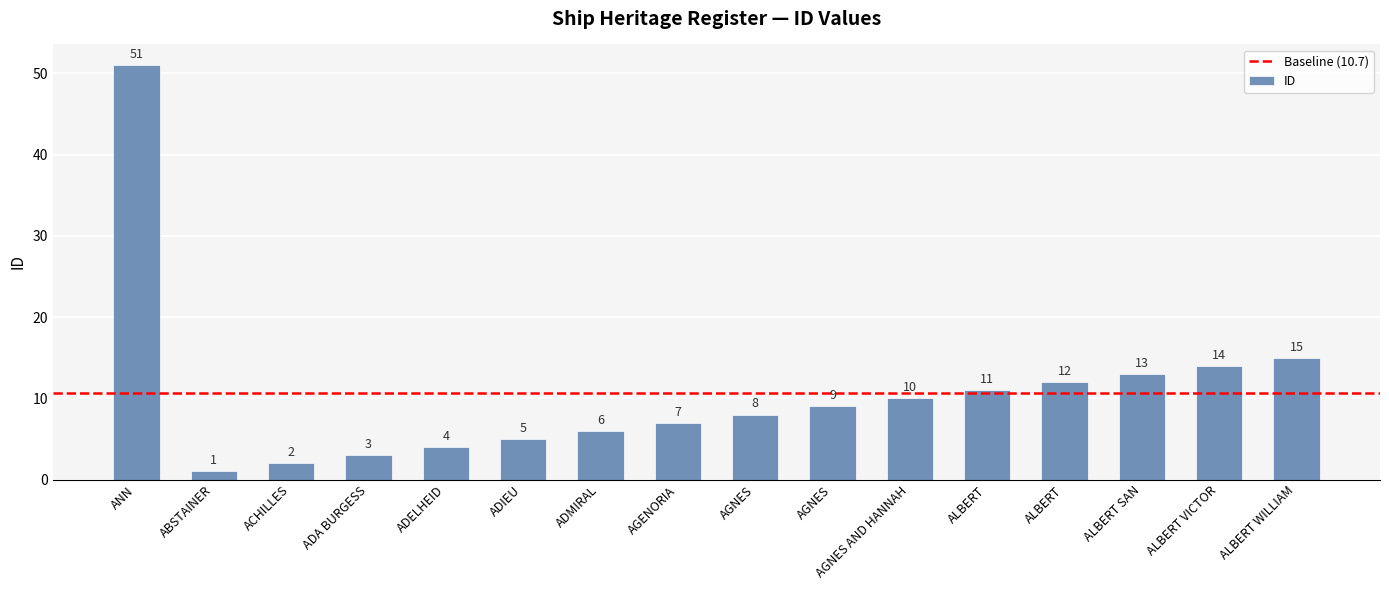

How many bars are there in total?

16